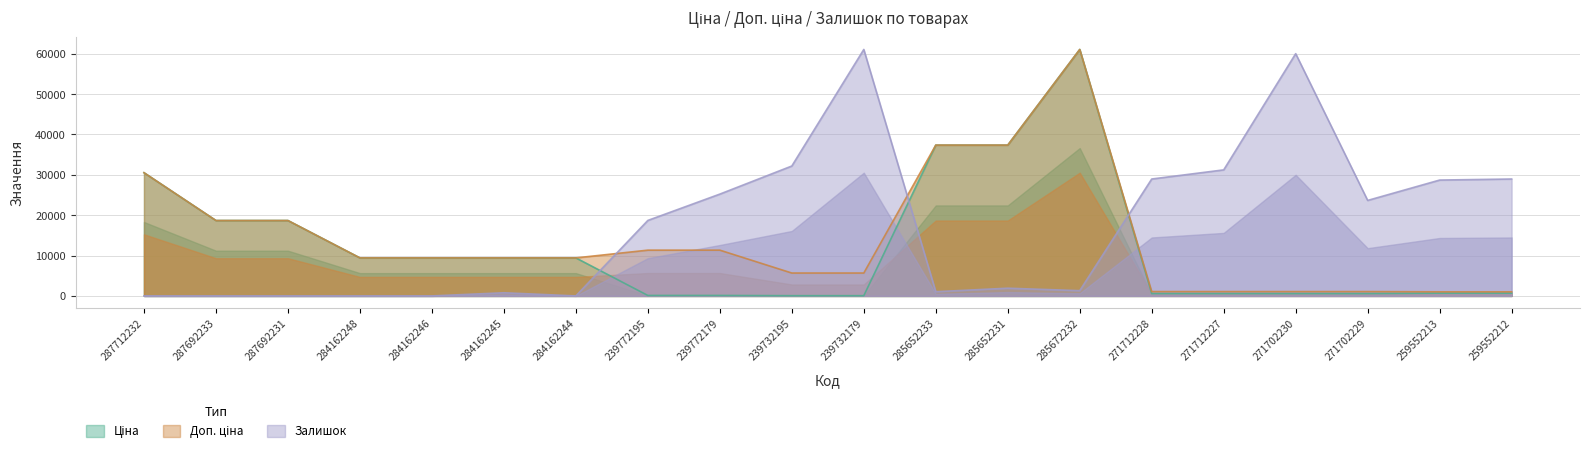

At which category does the chart reach its minimum across all series?

287712232